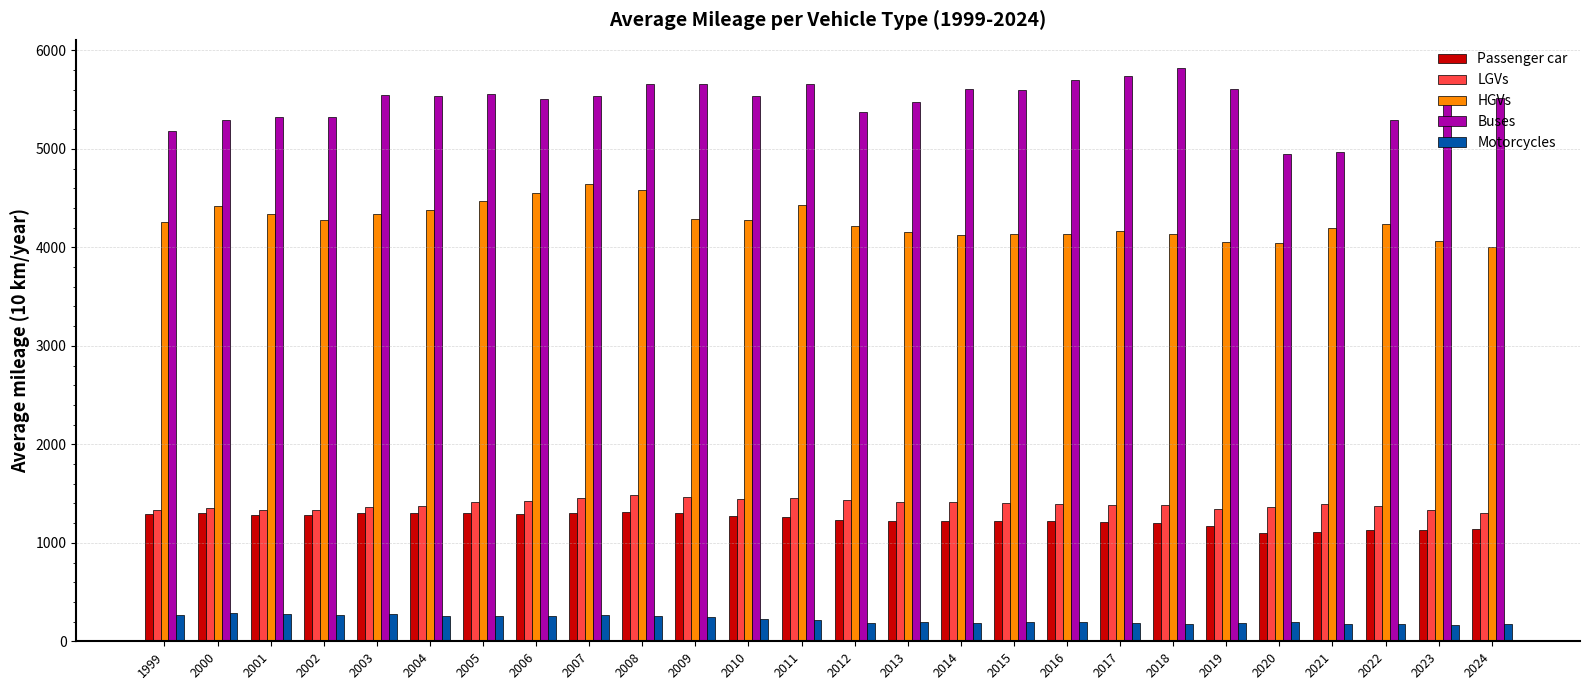

Is the value of LGVs at 2001 greater than the value of Buses at 2022?

No